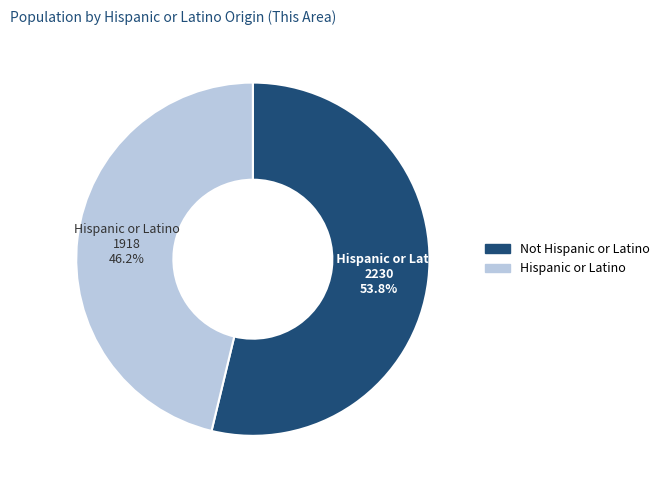

The Hispanic or Latino slice represents 33% of the pie. True or false?

False